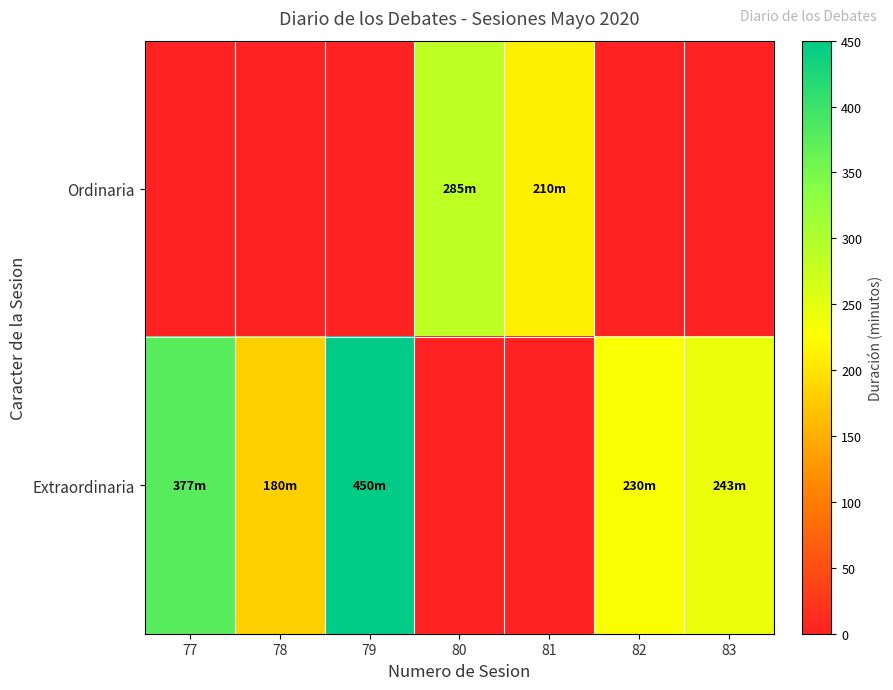

How many distinct data groups are displayed?

2